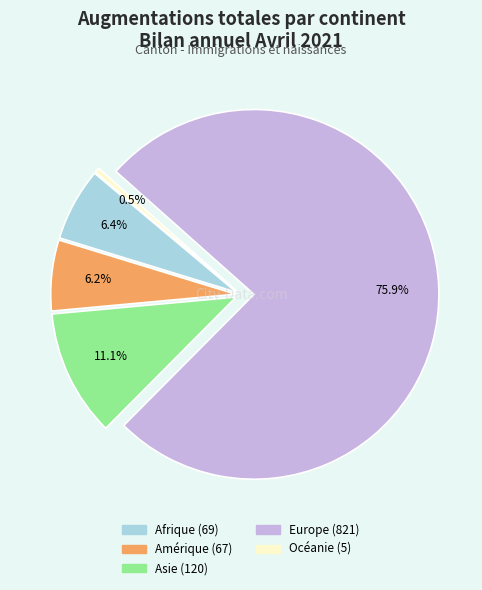

To the nearest percent, what is the average slice percentage?

20%